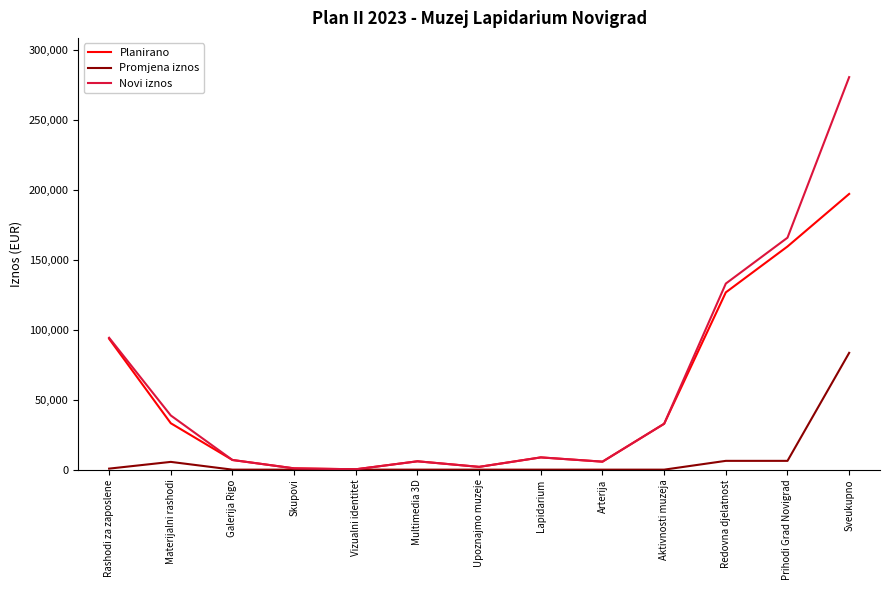

At which category is the sum across all series the highest?

Sveukupno